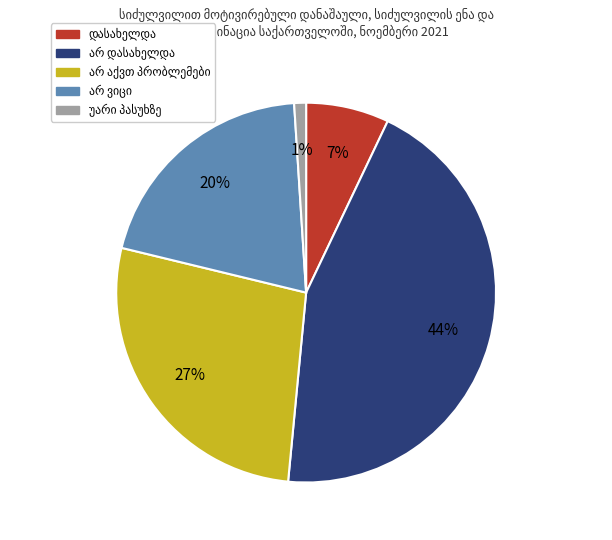

Is there a majority slice in this chart?

No